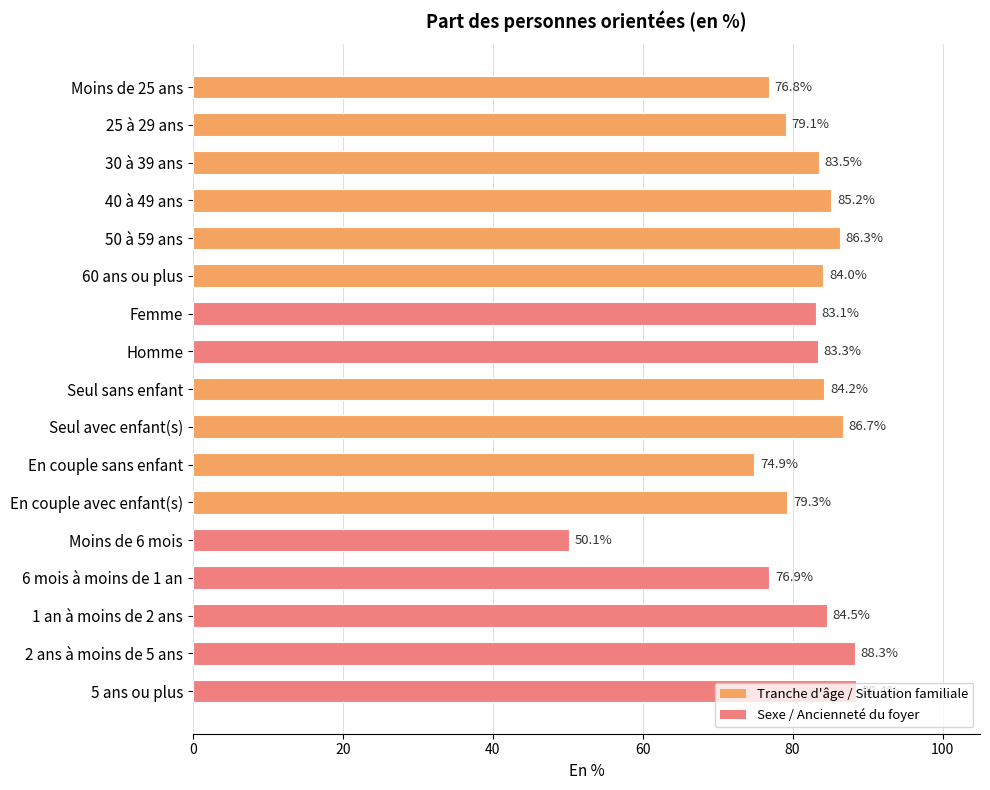

The chart shows a value of 43.6 at 40 à 49 ans. True or false?

False